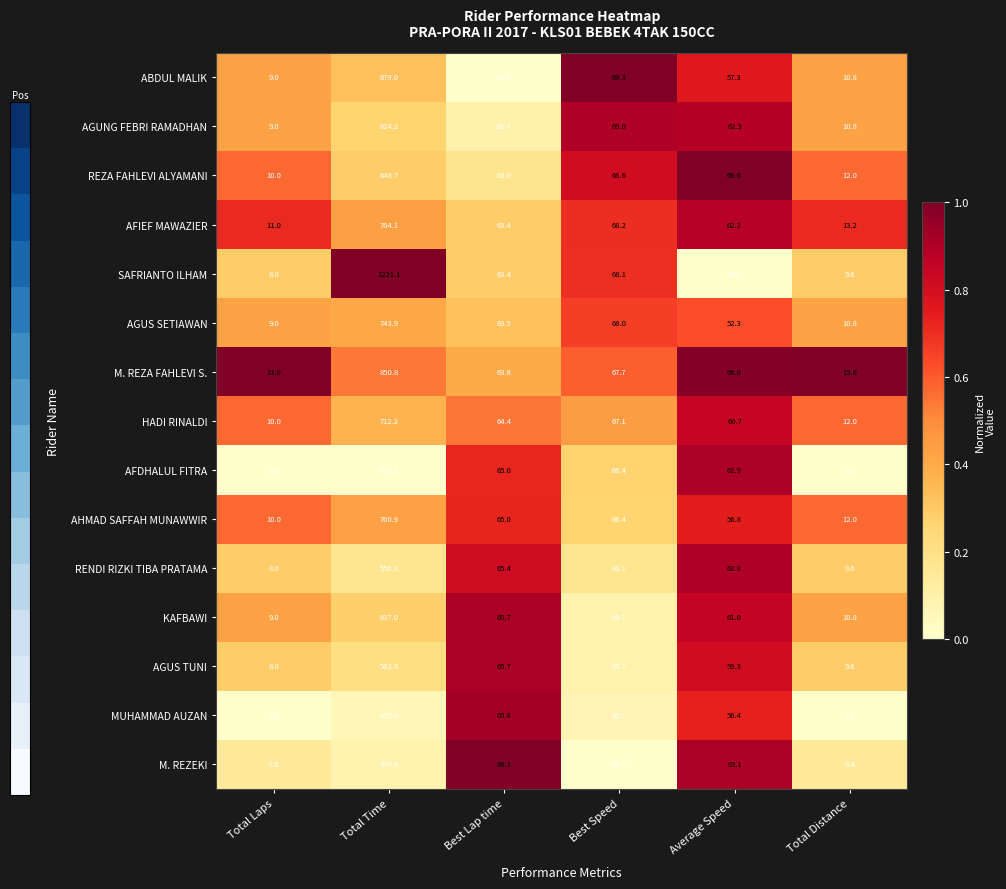

Count the number of categories in the chart.

6